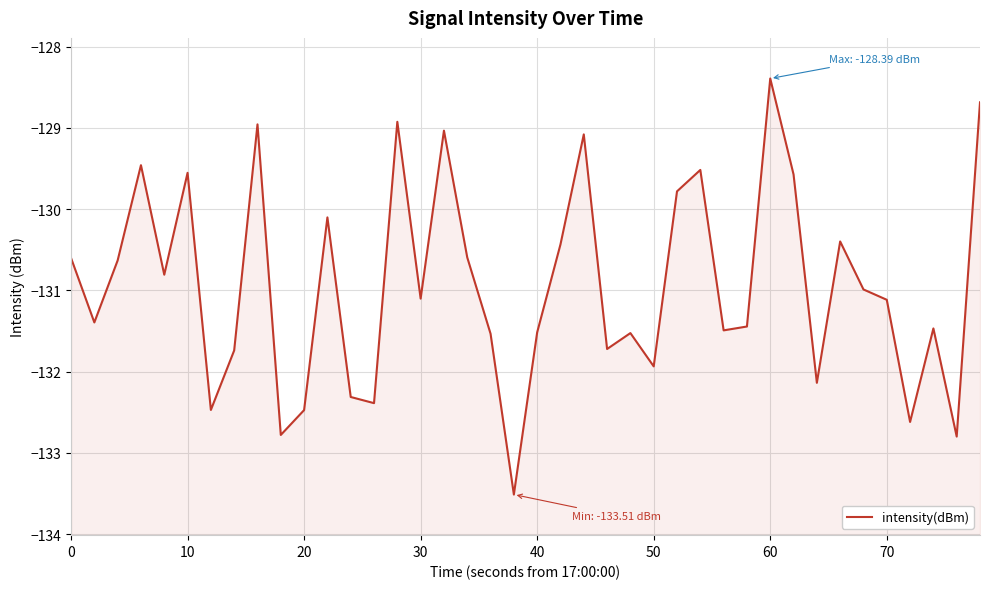

True or false: the data has more than 1 interior local peaks.

True